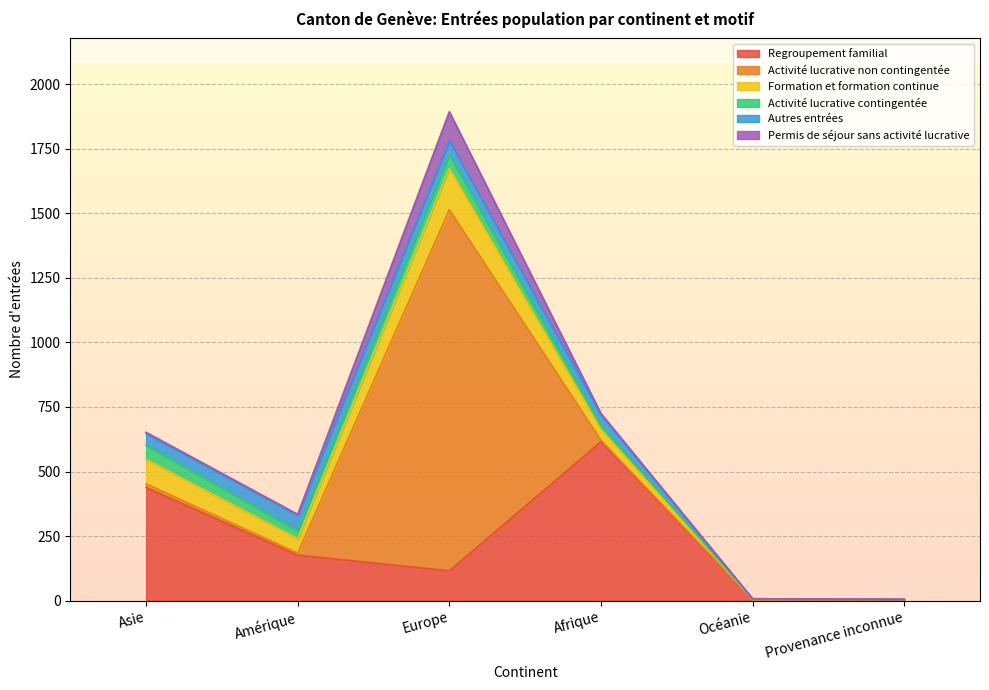

How many lines are shown in the chart?

6